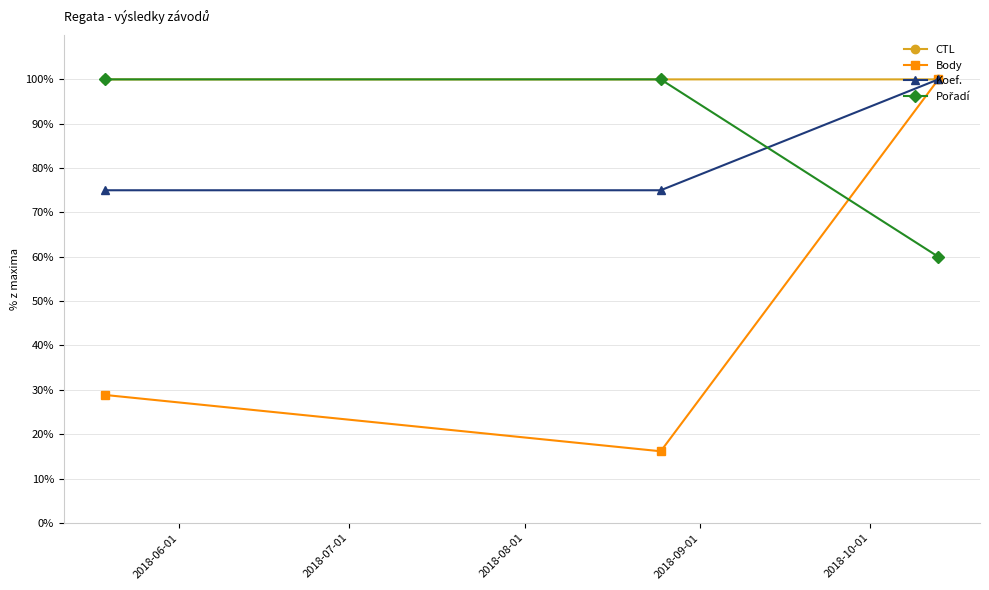

What is the difference between the maximum and minimum values in the Koef. series?

25.0